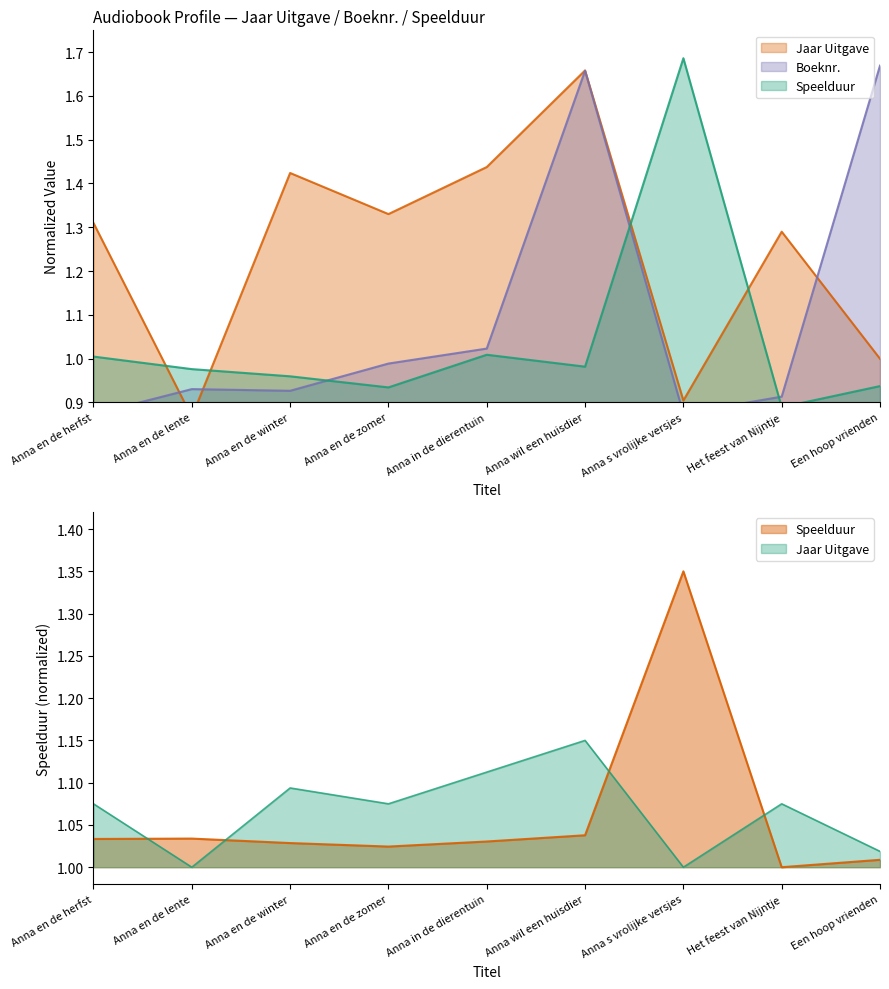

What is the label of the 4th point from the left?

Anna en de zomer